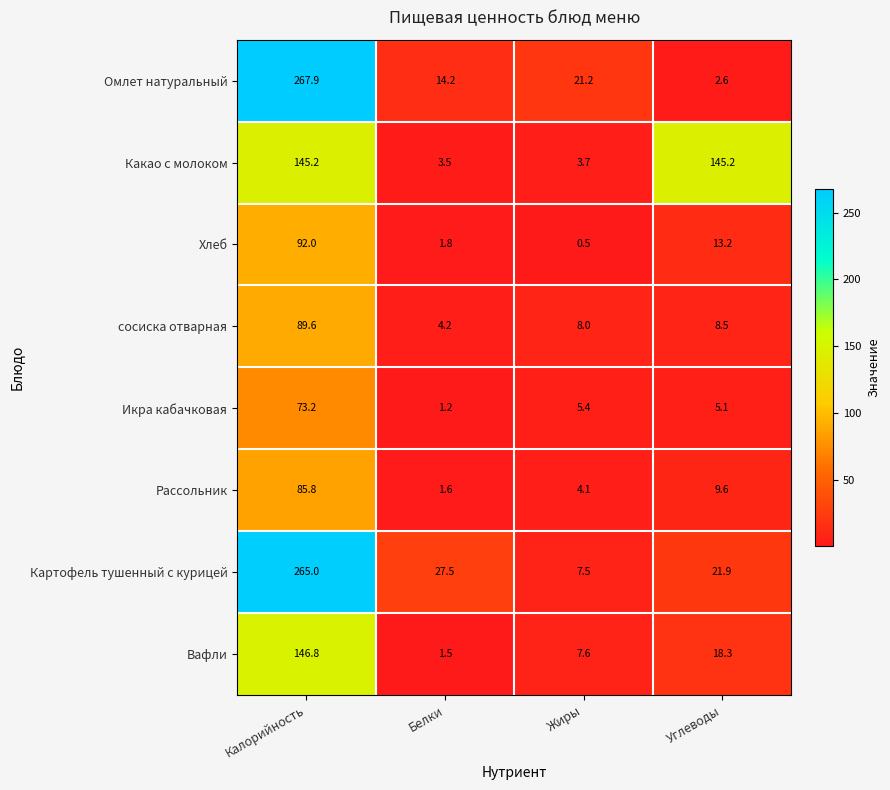

How many data points in Вафли are above 18?

2